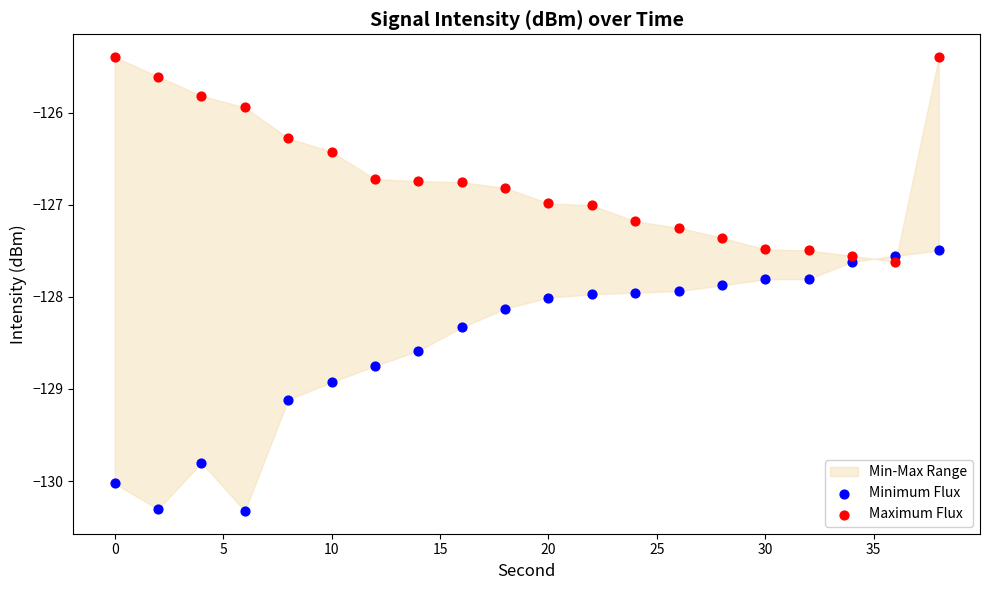

Which series contains the lowest Y value?

Minimum Flux